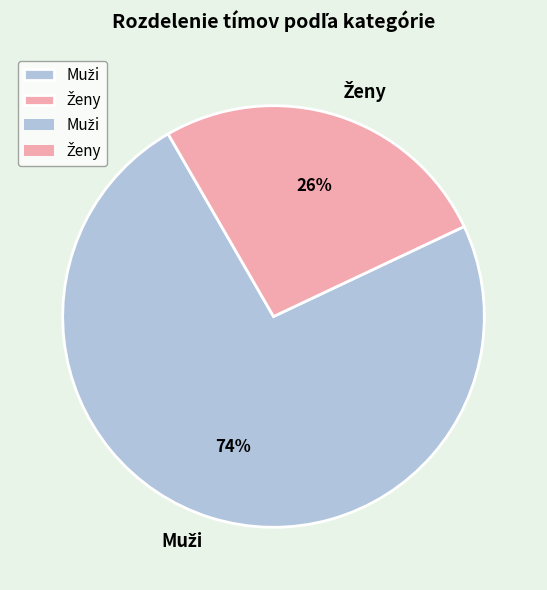

To the nearest percent, what is the average slice percentage?

50%